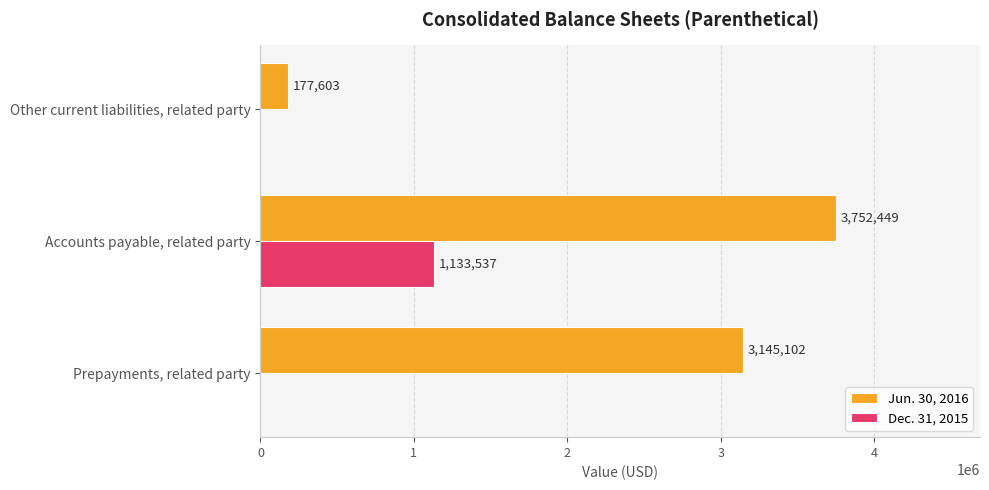

At which label does Dec. 31, 2015 reach its peak?

Accounts payable, related party